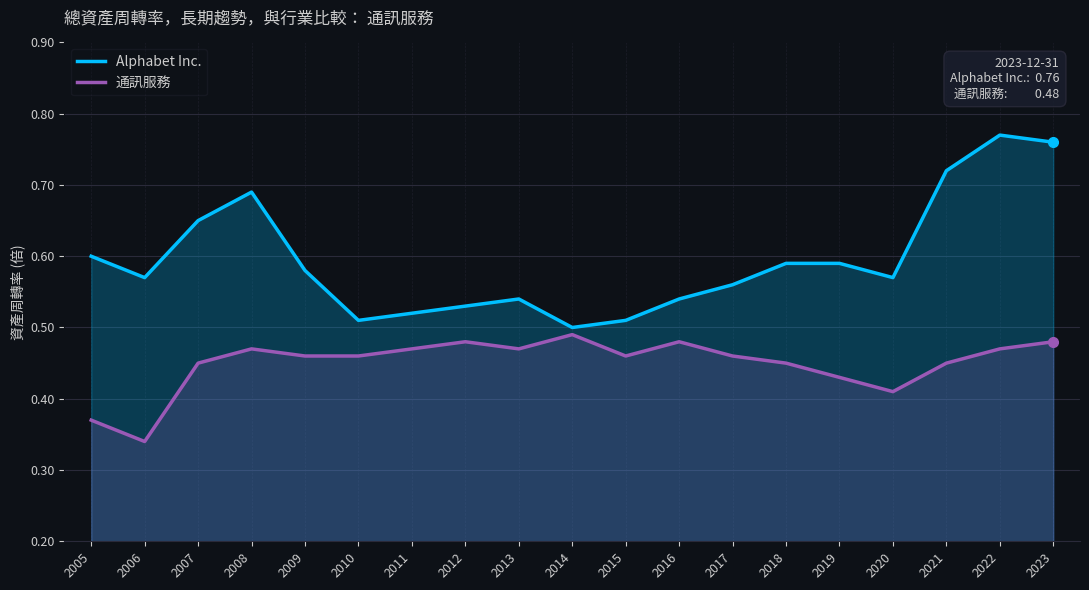

Reading left to right, transcribe all the data shown in this chart.

Alphabet Inc.: 2005=0.6	2006=0.6	2007=0.7	2008=0.7	2009=0.6	2010=0.5	2011=0.5	2012=0.5	2013=0.5	2014=0.5	2015=0.5	2016=0.5	2017=0.6	2018=0.6	2019=0.6	2020=0.6	2021=0.7	2022=0.8	2023=0.8
通訊服務: 2005=0.4	2006=0.3	2007=0.5	2008=0.5	2009=0.5	2010=0.5	2011=0.5	2012=0.5	2013=0.5	2014=0.5	2015=0.5	2016=0.5	2017=0.5	2018=0.5	2019=0.4	2020=0.4	2021=0.5	2022=0.5	2023=0.5